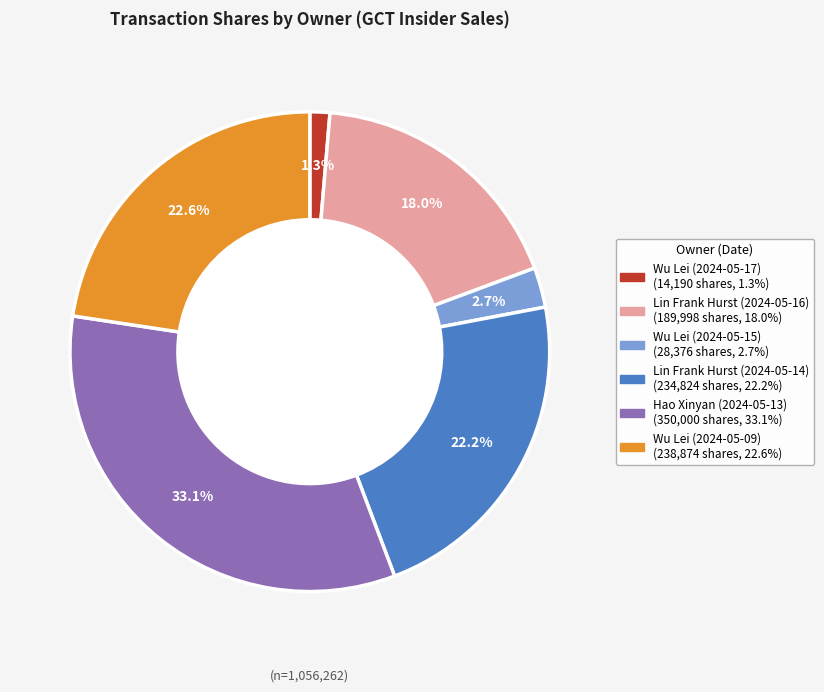

What portion of the pie excludes Lin Frank Hurst (2024-05-14)?

77.8%